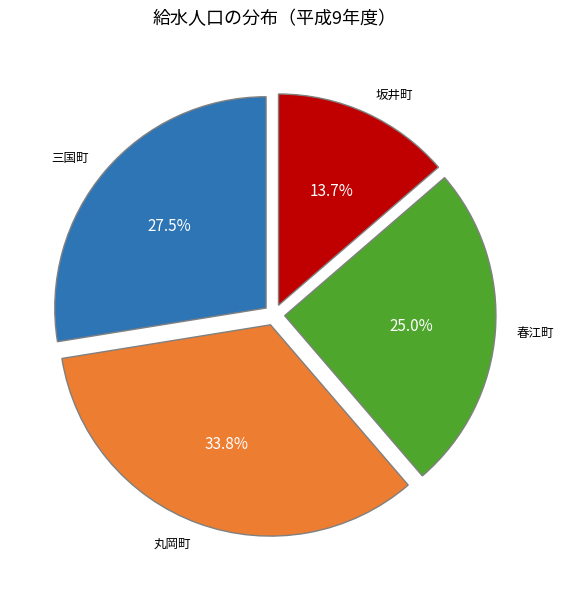

Does any single category account for the majority?

No